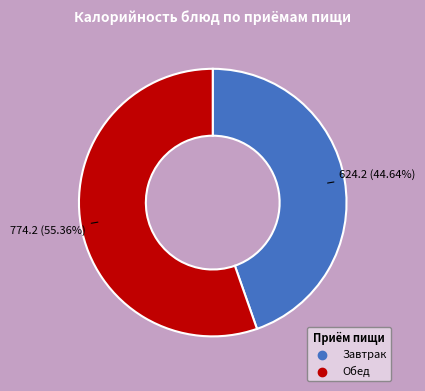

To the nearest percent, what percentage of the pie is Завтрак?

45%